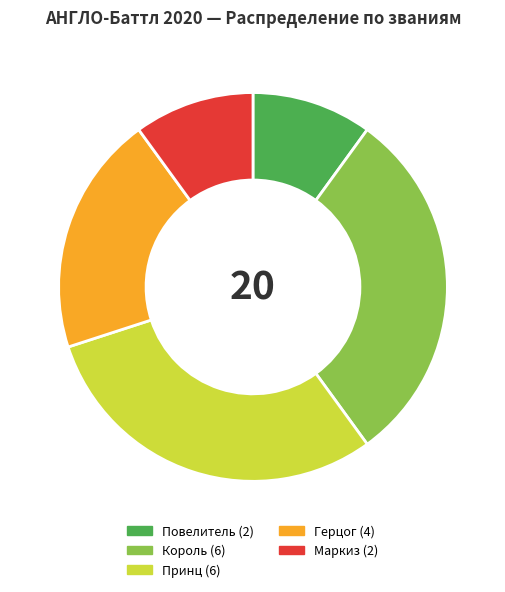

Which has a higher value, Повелитель or Король?

Король